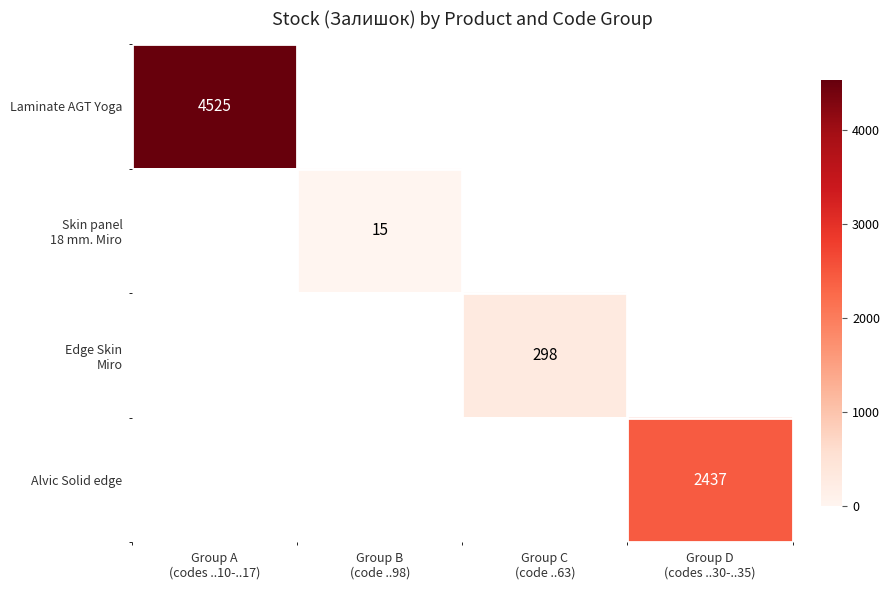

What is the maximum value shown in the chart?

4525.0